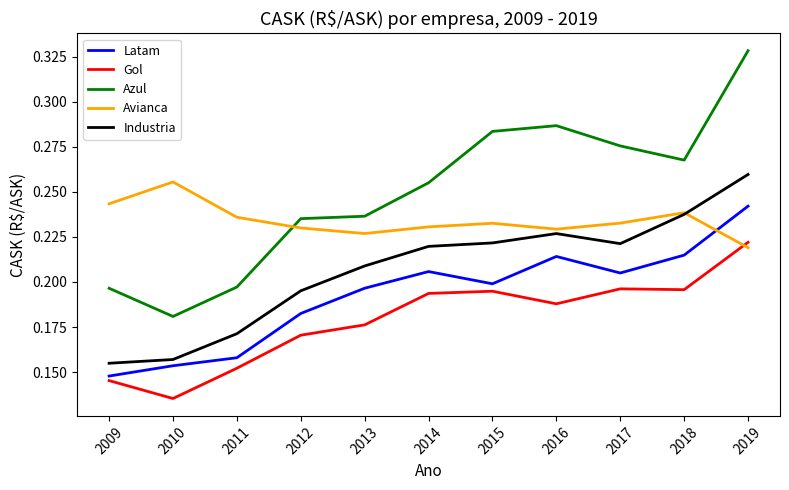

List the series in order of their peak value, lowest first.

Gol, Latam, Avianca, Industria, Azul